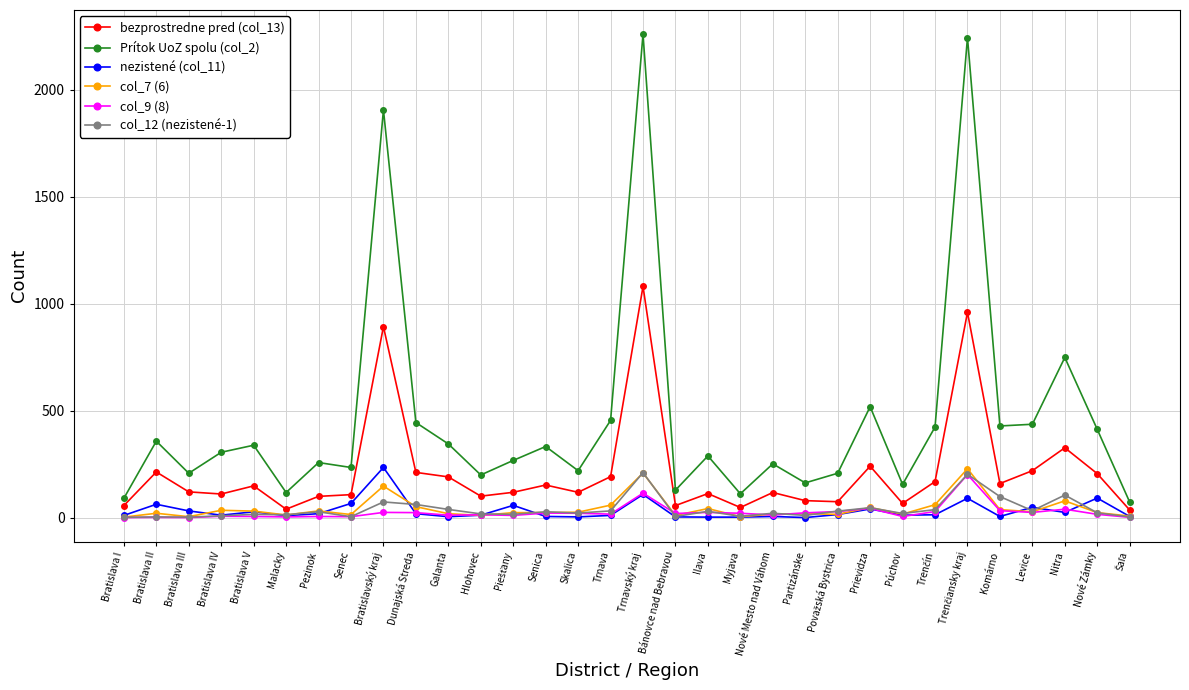

Which series has the widest spread of values?

Prítok UoZ spolu (col_2)